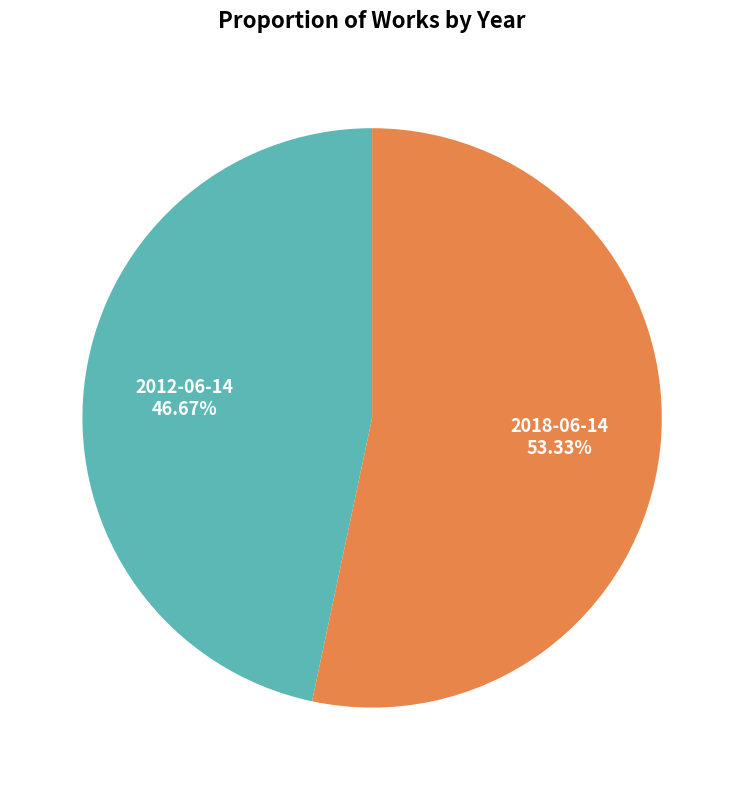

How many slices are in this pie chart?

2